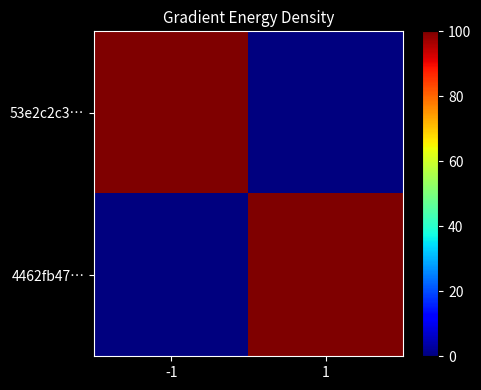

What is the total value across all series at -1?

100.0